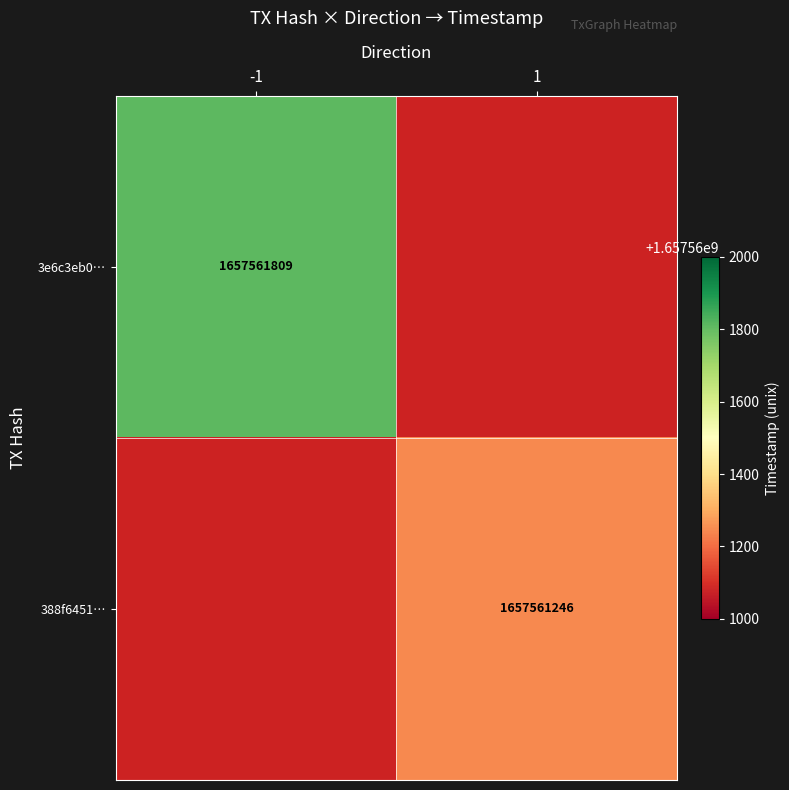

Rank the series at direction from lowest to highest value.

tx_3e6c, tx_388f